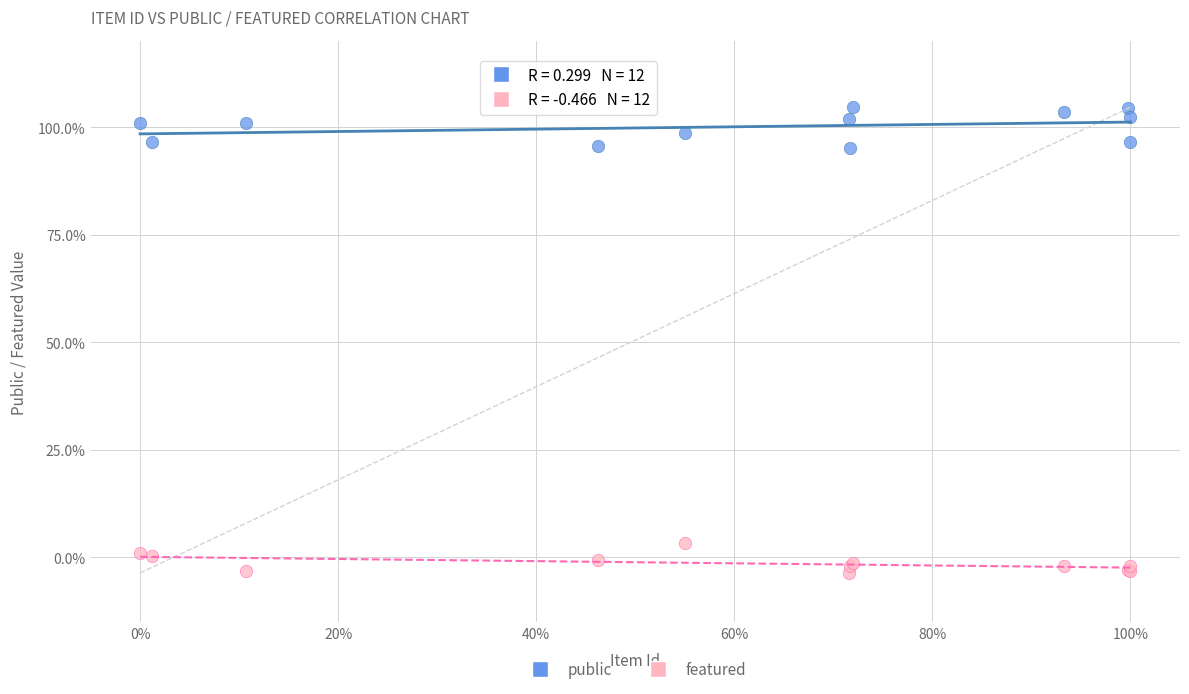

What are all the series names shown in the legend?

public, featured